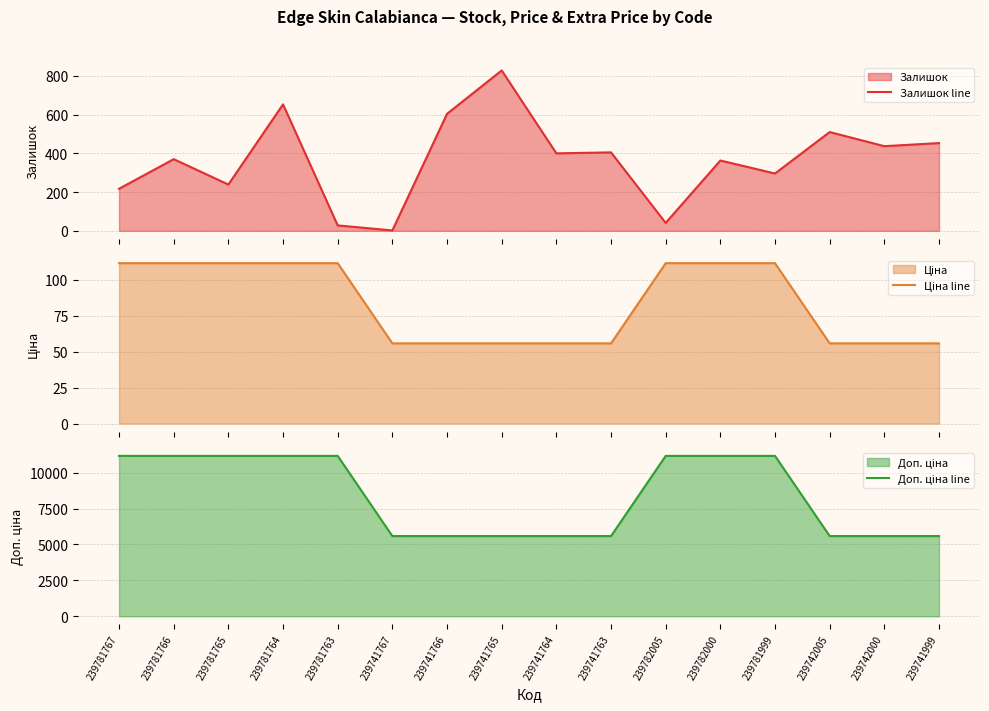

True or false: Залишок line and Доп. ціна line intersect in this chart.

False